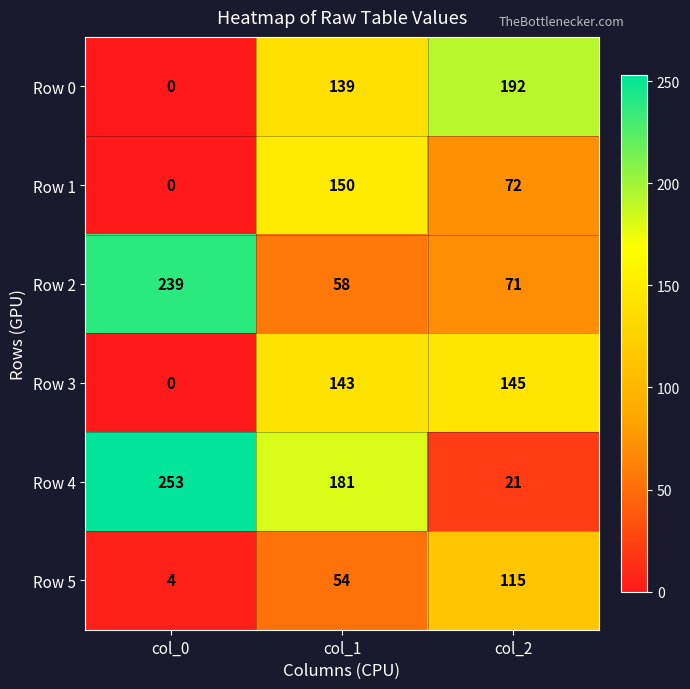

At how many categories does at least one series exceed 206?

1